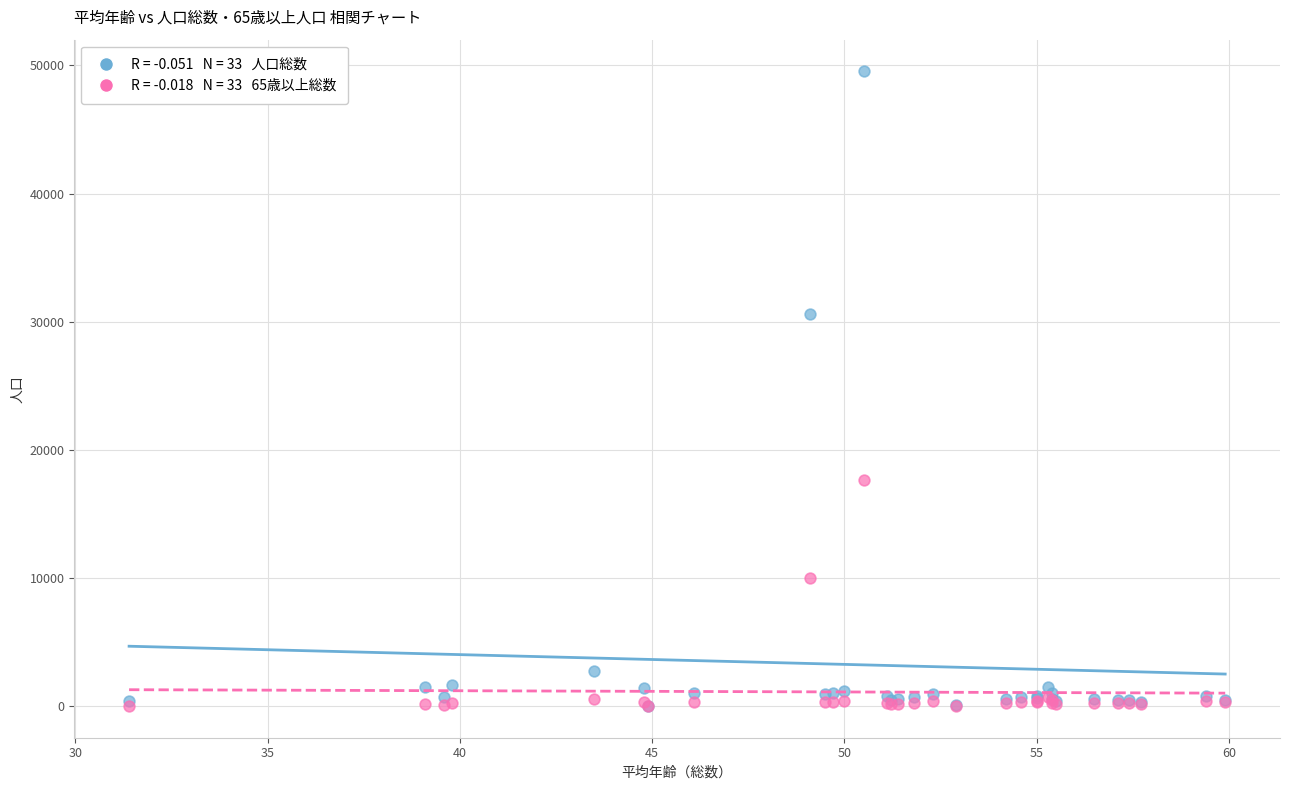

Across all series, what Y value is closest to 24770?

30601